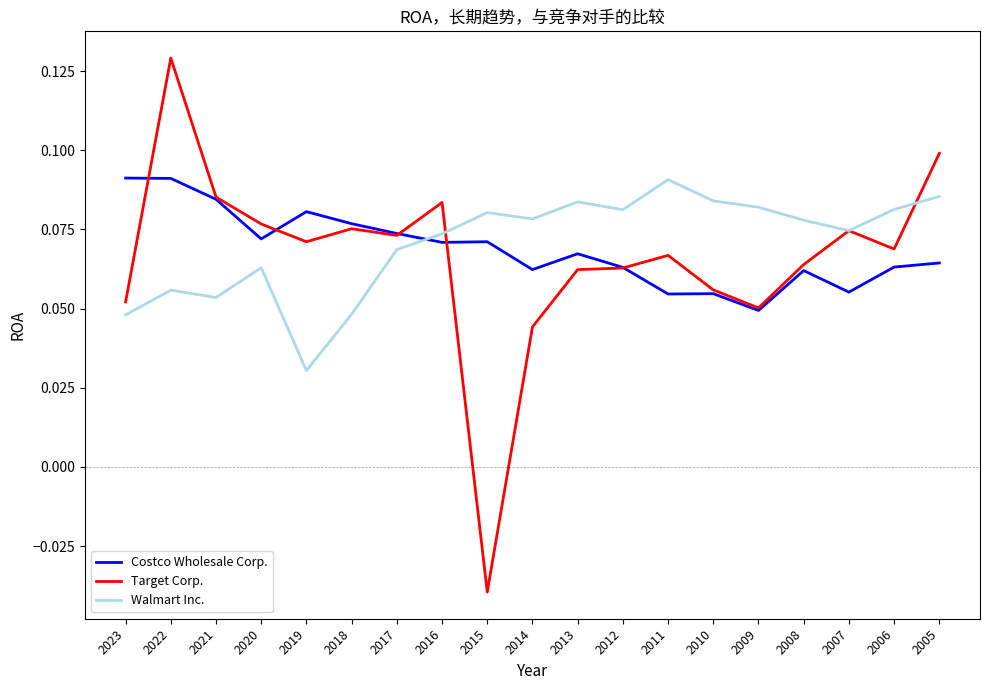

What are all the series names shown in the legend?

Costco Wholesale Corp., Target Corp., Walmart Inc.